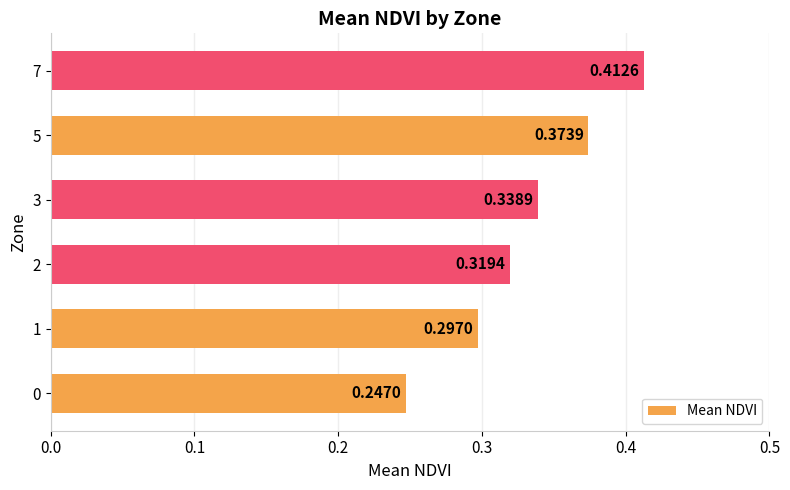

Rank the categories by value from lowest to highest.

0, 1, 2, 3, 5, 7